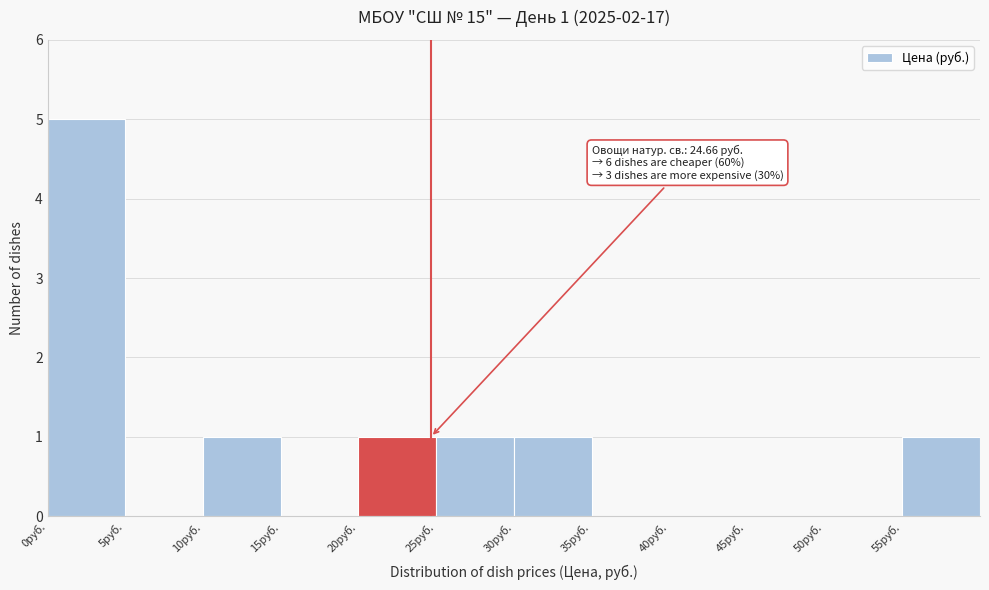

Over which range of the x-axis is the bar tallest?

0 to 5